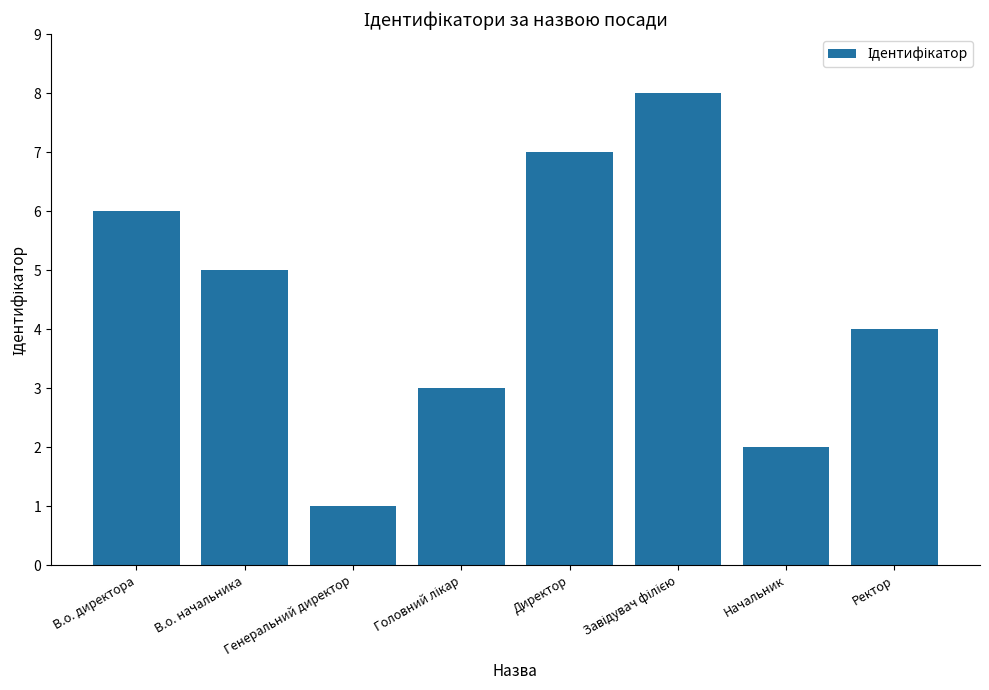

How many data points are less than 5?

4